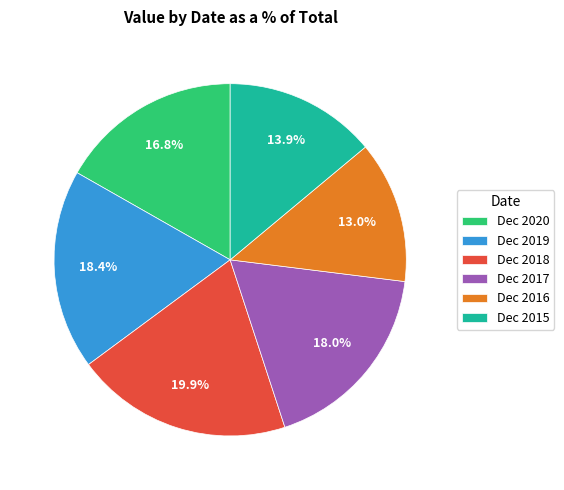

Is Dec 2020 the majority of the pie?

No